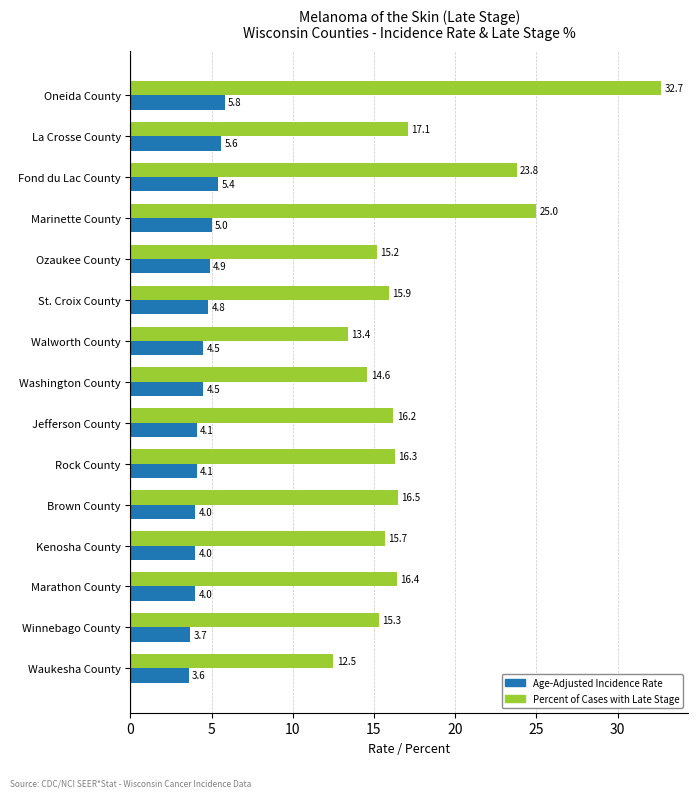

How many data points does each series have?

15